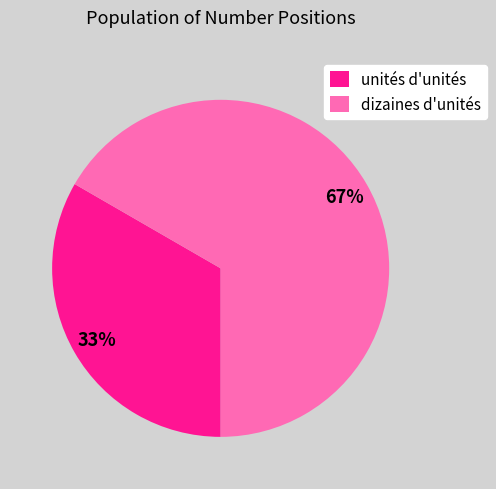

Rank the categories by value from lowest to highest.

unités d'unités, dizaines d'unités